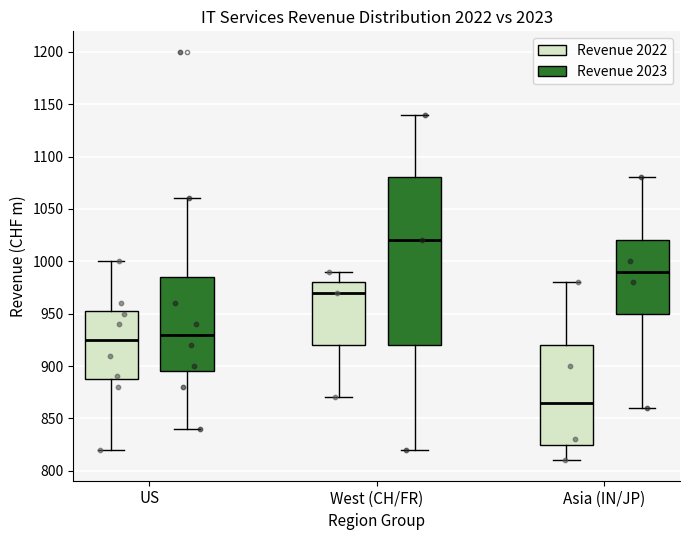

Comparing the boxes themselves (not the whiskers), which one is the tallest?

West (CH/FR) (Revenue 2023)